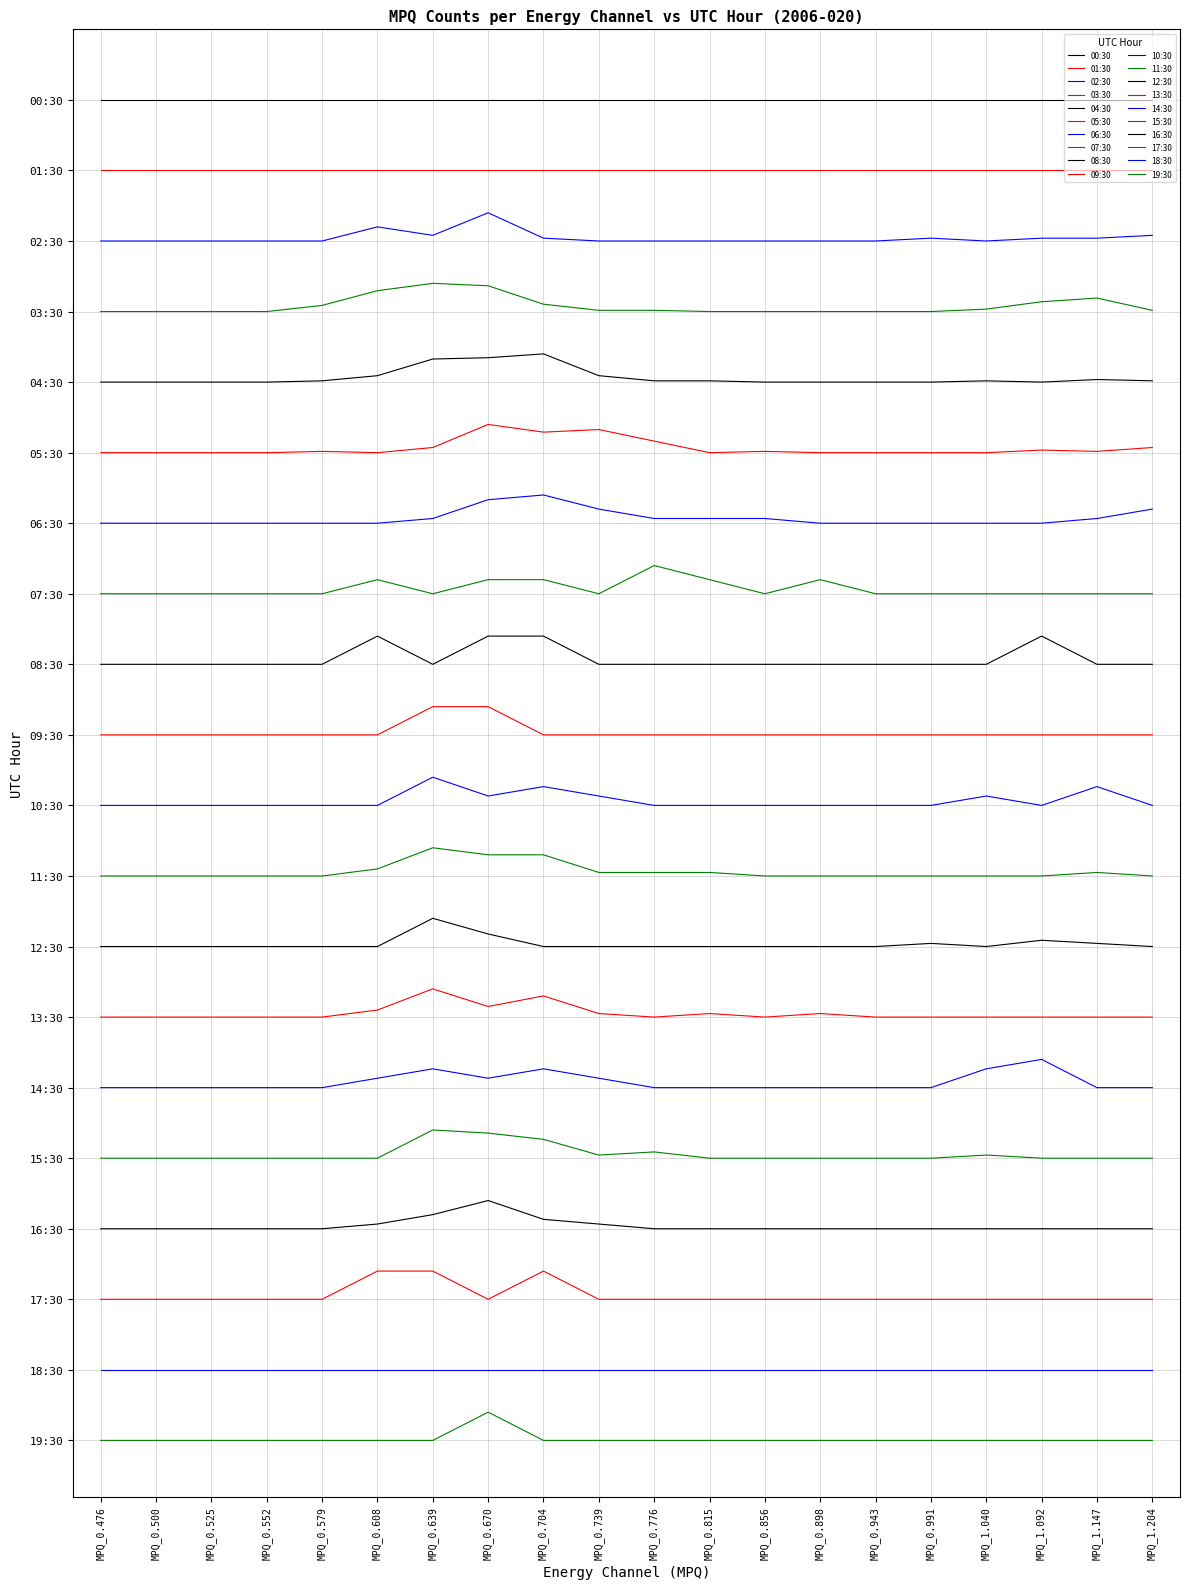

Reading right to left, what are all the values shown in this chart?

00:30: 19.0	19.0	19.0	19.0	19.0	19.0	19.0	19.0	19.0	19.0	19.0	19.0	19.0	19.0	19.0	19.0	19.0	19.0	19.0	19.0
01:30: 18.0	18.0	18.0	18.0	18.0	18.0	18.0	18.0	18.0	18.0	18.0	18.0	18.0	18.0	18.0	18.0	18.0	18.0	18.0	18.0
02:30: 17.1	17.0	17.0	17.0	17.0	17.0	17.0	17.0	17.0	17.0	17.0	17.0	17.4	17.1	17.2	17.0	17.0	17.0	17.0	17.0
03:30: 16.0	16.2	16.1	16.0	16.0	16.0	16.0	16.0	16.0	16.0	16.0	16.1	16.4	16.4	16.3	16.1	16.0	16.0	16.0	16.0
04:30: 15.0	15.0	15.0	15.0	15.0	15.0	15.0	15.0	15.0	15.0	15.1	15.4	15.3	15.3	15.1	15.0	15.0	15.0	15.0	15.0
05:30: 14.1	14.0	14.0	14.0	14.0	14.0	14.0	14.0	14.0	14.2	14.3	14.3	14.4	14.1	14.0	14.0	14.0	14.0	14.0	14.0
06:30: 13.2	13.1	13.0	13.0	13.0	13.0	13.0	13.1	13.1	13.1	13.2	13.4	13.3	13.1	13.0	13.0	13.0	13.0	13.0	13.0
07:30: 12.0	12.0	12.0	12.0	12.0	12.0	12.2	12.0	12.2	12.4	12.0	12.2	12.2	12.0	12.2	12.0	12.0	12.0	12.0	12.0
08:30: 11.0	11.0	11.4	11.0	11.0	11.0	11.0	11.0	11.0	11.0	11.0	11.4	11.4	11.0	11.4	11.0	11.0	11.0	11.0	11.0
09:30: 10.0	10.0	10.0	10.0	10.0	10.0	10.0	10.0	10.0	10.0	10.0	10.0	10.4	10.4	10.0	10.0	10.0	10.0	10.0	10.0
10:30: 9.0	9.3	9.0	9.1	9.0	9.0	9.0	9.0	9.0	9.0	9.1	9.3	9.1	9.4	9.0	9.0	9.0	9.0	9.0	9.0
11:30: 8.0	8.1	8.0	8.0	8.0	8.0	8.0	8.0	8.1	8.1	8.1	8.3	8.3	8.4	8.1	8.0	8.0	8.0	8.0	8.0
12:30: 7.0	7.0	7.1	7.0	7.0	7.0	7.0	7.0	7.0	7.0	7.0	7.0	7.2	7.4	7.0	7.0	7.0	7.0	7.0	7.0
13:30: 6.0	6.0	6.0	6.0	6.0	6.0	6.0	6.0	6.0	6.0	6.0	6.3	6.2	6.4	6.1	6.0	6.0	6.0	6.0	6.0
14:30: 5.0	5.0	5.4	5.3	5.0	5.0	5.0	5.0	5.0	5.0	5.1	5.3	5.1	5.3	5.1	5.0	5.0	5.0	5.0	5.0
15:30: 4.0	4.0	4.0	4.0	4.0	4.0	4.0	4.0	4.0	4.1	4.0	4.3	4.4	4.4	4.0	4.0	4.0	4.0	4.0	4.0
16:30: 3.0	3.0	3.0	3.0	3.0	3.0	3.0	3.0	3.0	3.0	3.1	3.1	3.4	3.2	3.1	3.0	3.0	3.0	3.0	3.0
17:30: 2.0	2.0	2.0	2.0	2.0	2.0	2.0	2.0	2.0	2.0	2.0	2.4	2.0	2.4	2.4	2.0	2.0	2.0	2.0	2.0
18:30: 1.0	1.0	1.0	1.0	1.0	1.0	1.0	1.0	1.0	1.0	1.0	1.0	1.0	1.0	1.0	1.0	1.0	1.0	1.0	1.0
19:30: 0.0	0.0	0.0	0.0	0.0	0.0	0.0	0.0	0.0	0.0	0.0	0.0	0.4	0.0	0.0	0.0	0.0	0.0	0.0	0.0